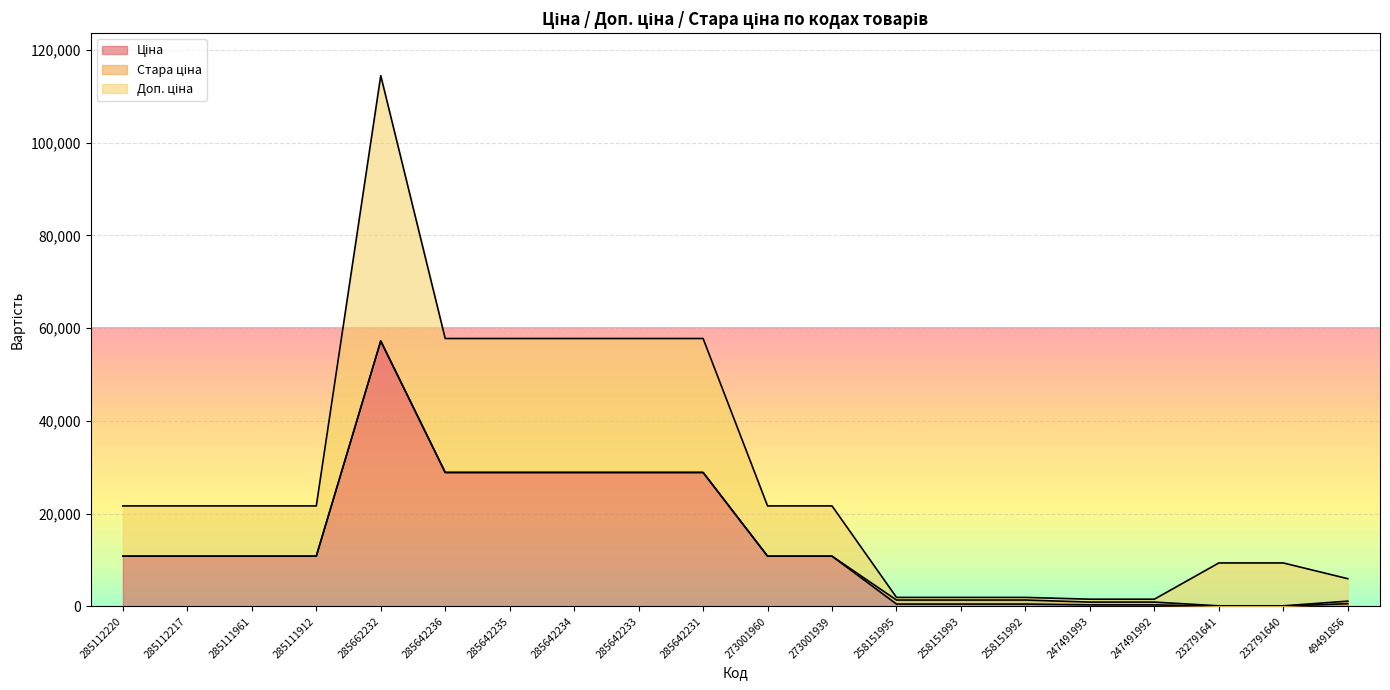

At which category is the sum across all series the highest?

285662232